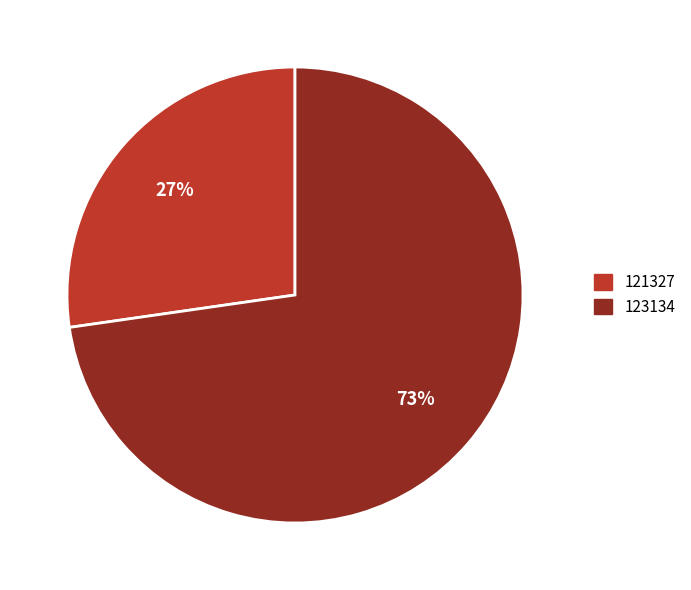

To the nearest percent, what portion does 121327 represent?

27%